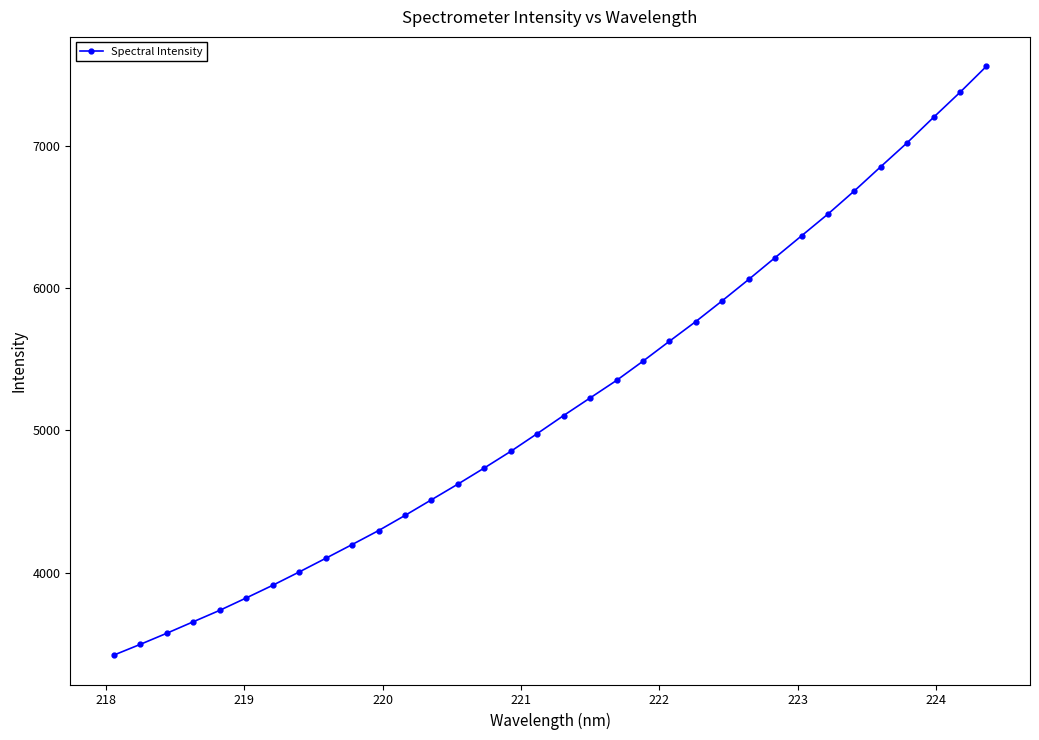

What is the difference between the second highest and minimum values?

3957.9